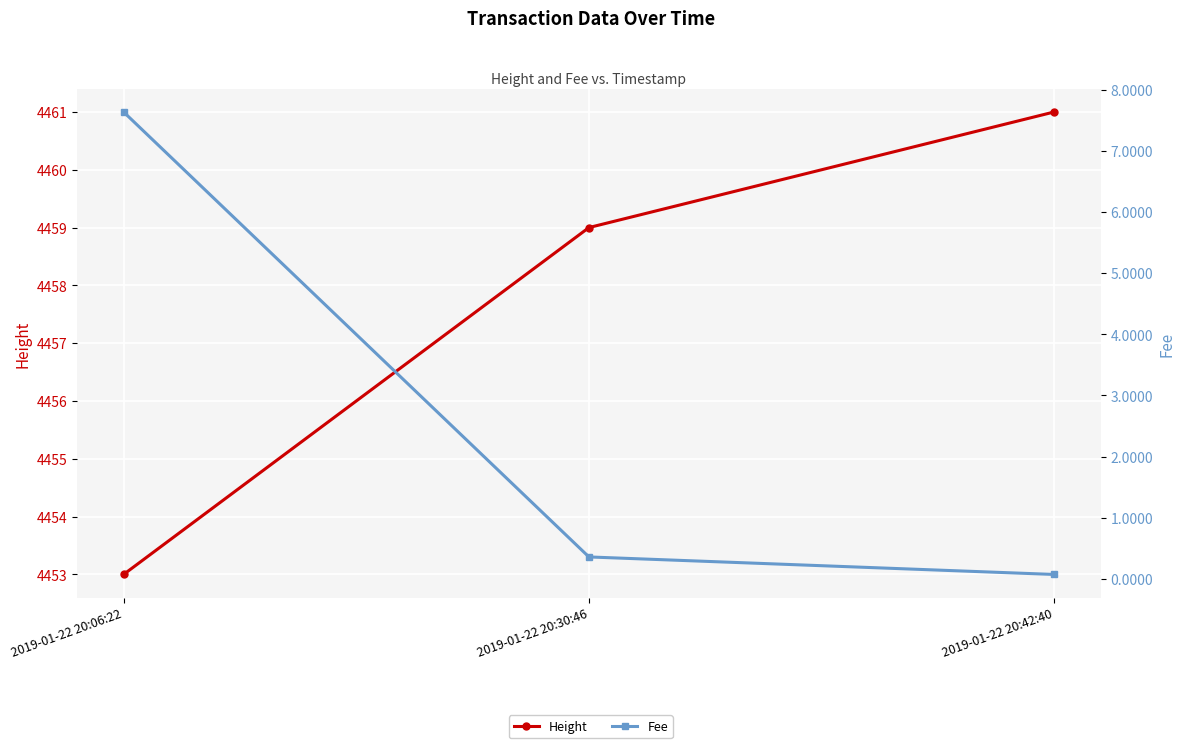

At 2019-01-22 20:30:46, list the series in order from largest to smallest.

Height, Fee